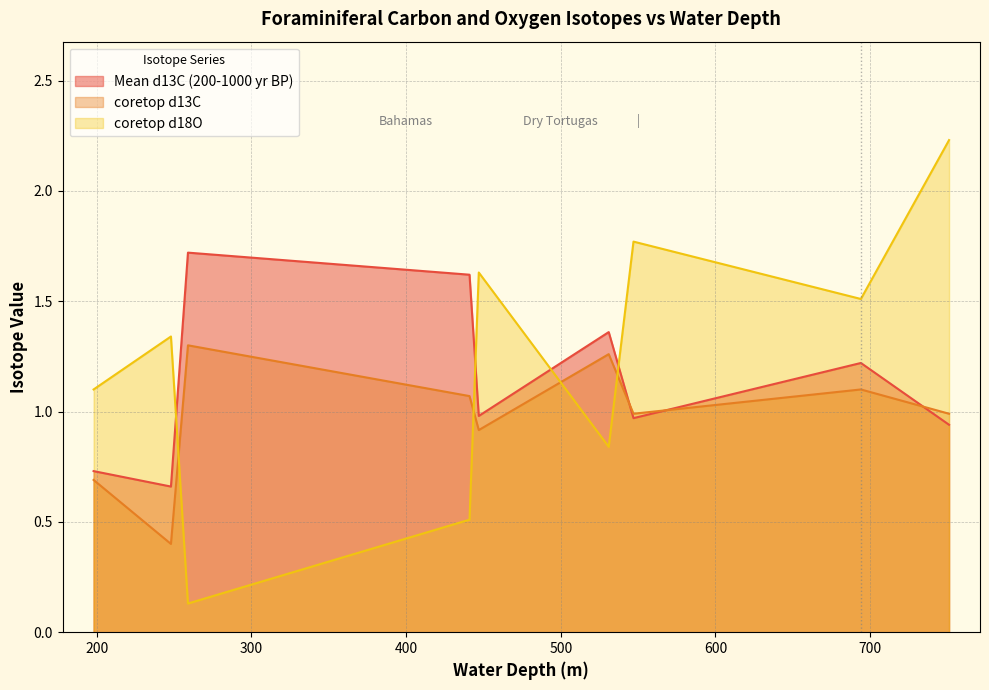

At which category is the sum across all series the highest?

751